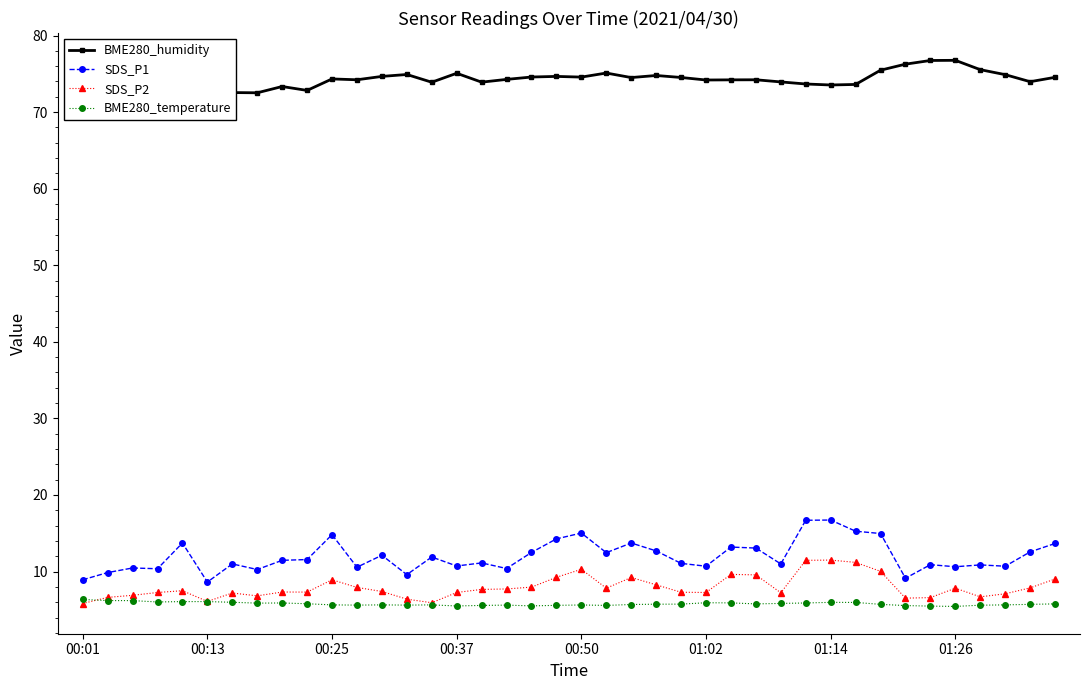

What is the spread (max minus min) of values at 36?

69.9